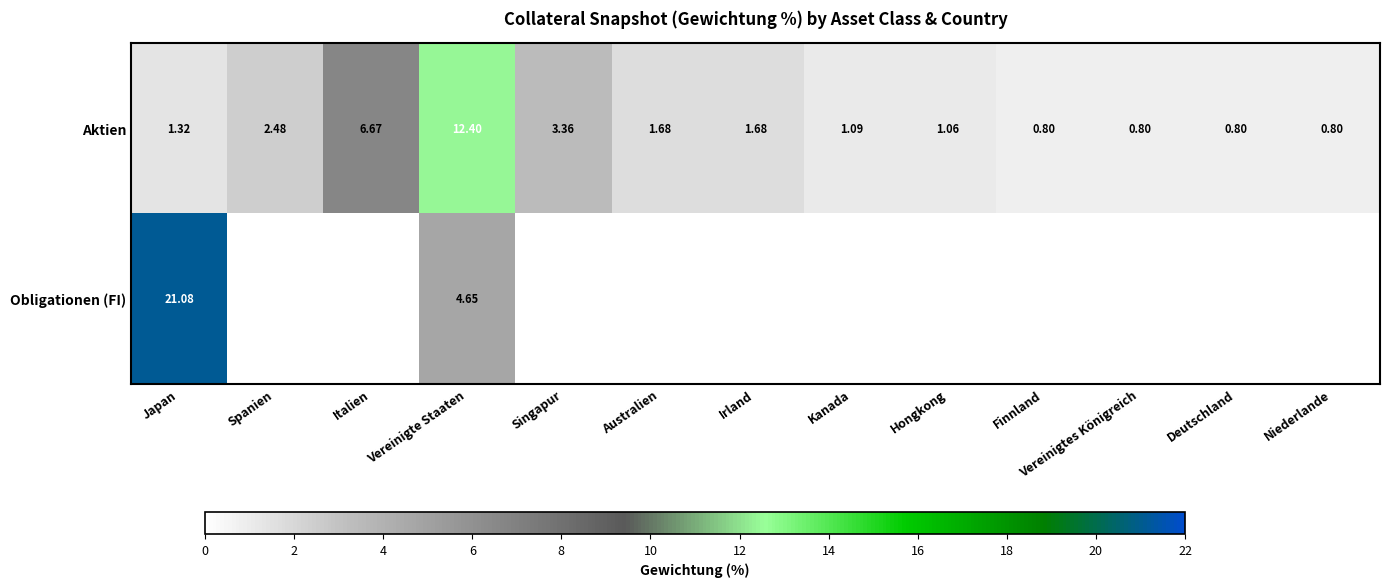

Where is Aktien nearest to the value 6?

Italien